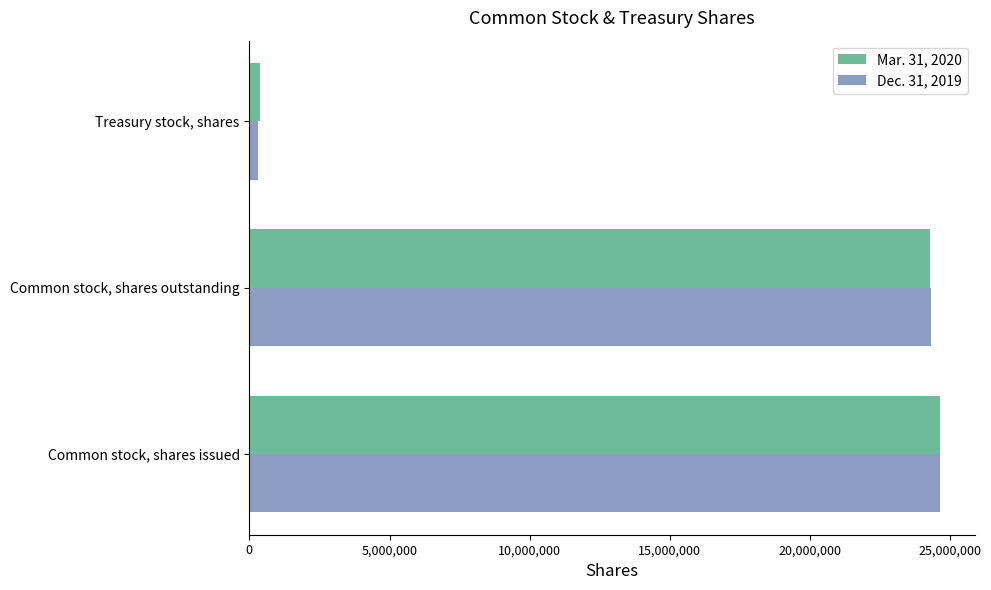

Rank the categories by Dec. 31, 2019 value from highest to lowest.

Common stock, shares issued, Common stock, shares outstanding, Treasury stock, shares